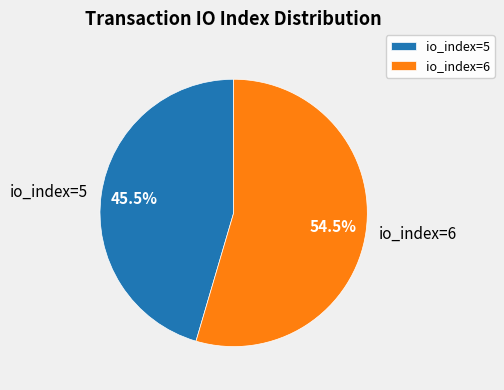

Which slice is the smallest?

io_index=5